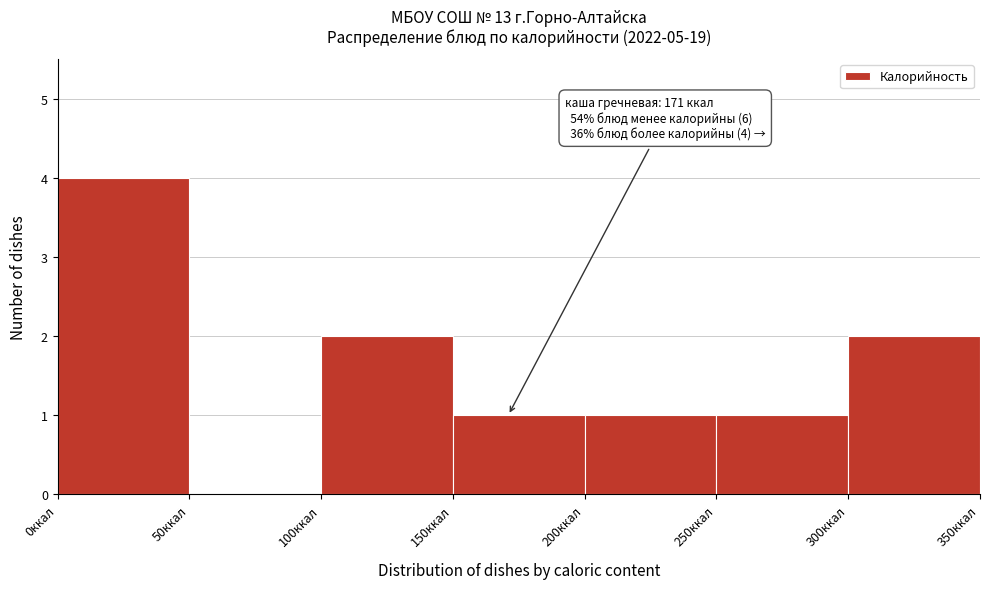

Over which range of the x-axis is the bar tallest?

0 to 50